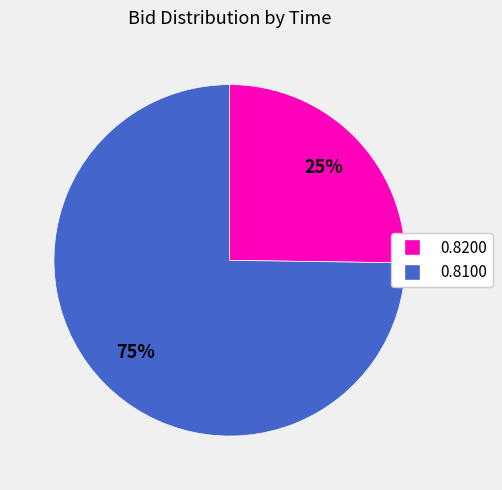

To the nearest percent, what is the difference between the largest and smallest slice percentages?

50%